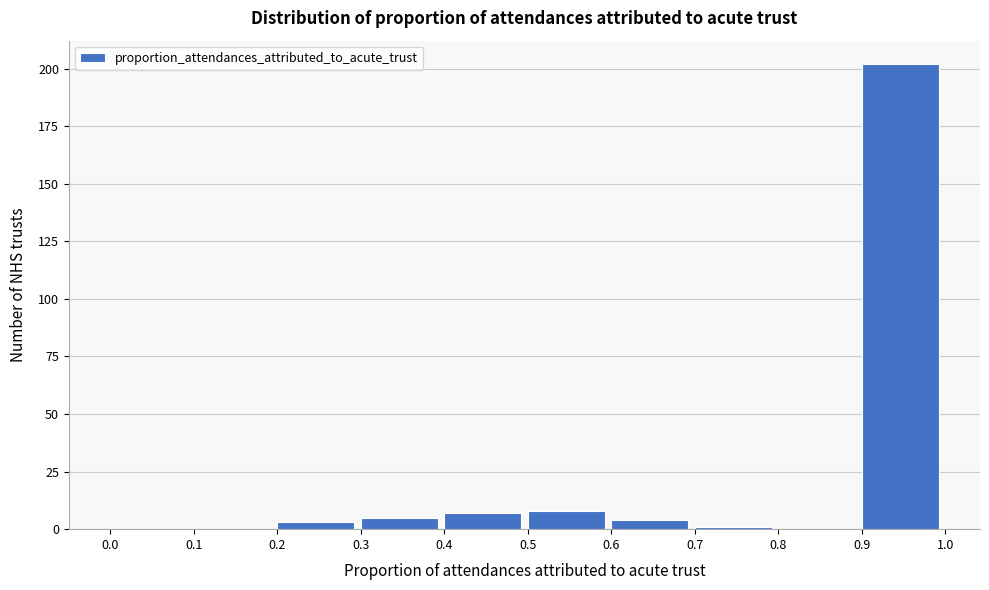

How tall is the bar that spans 0.3 to 0.4 on the x-axis? The values are not printed on the chart, so give them approximately, as read against the axis.

5